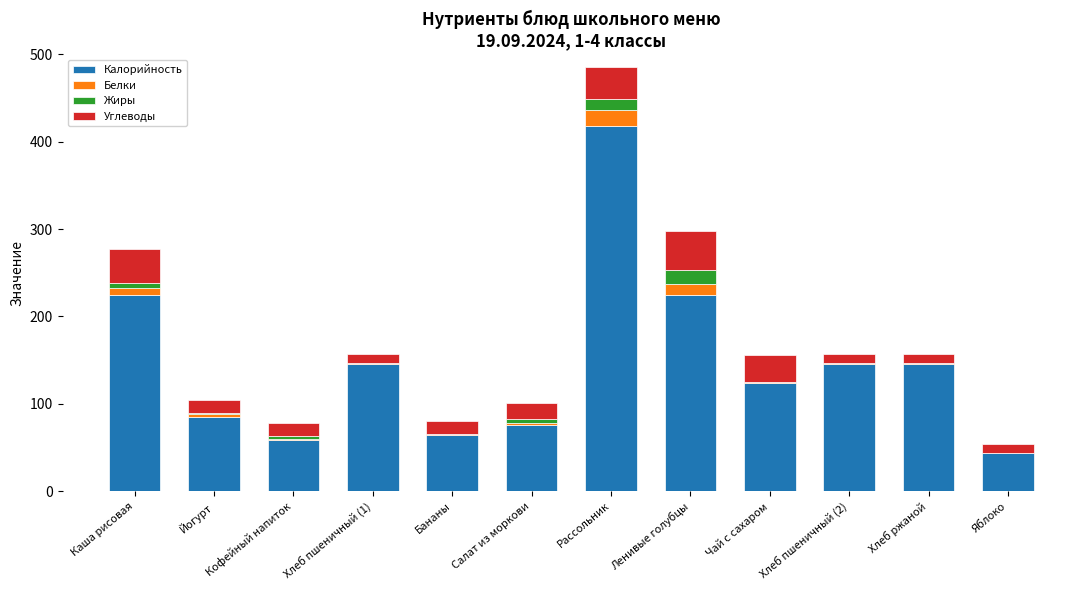

Is it true that Калорийность equals 418.0 at Рассольник?

True